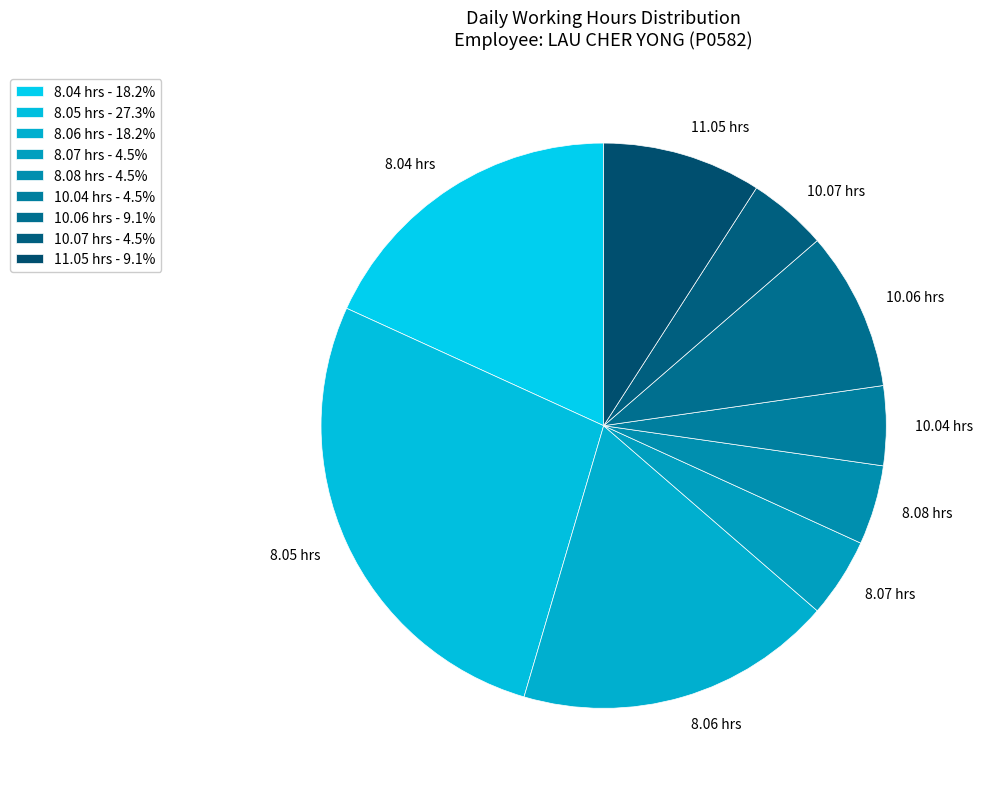

Does any single category account for the majority?

No